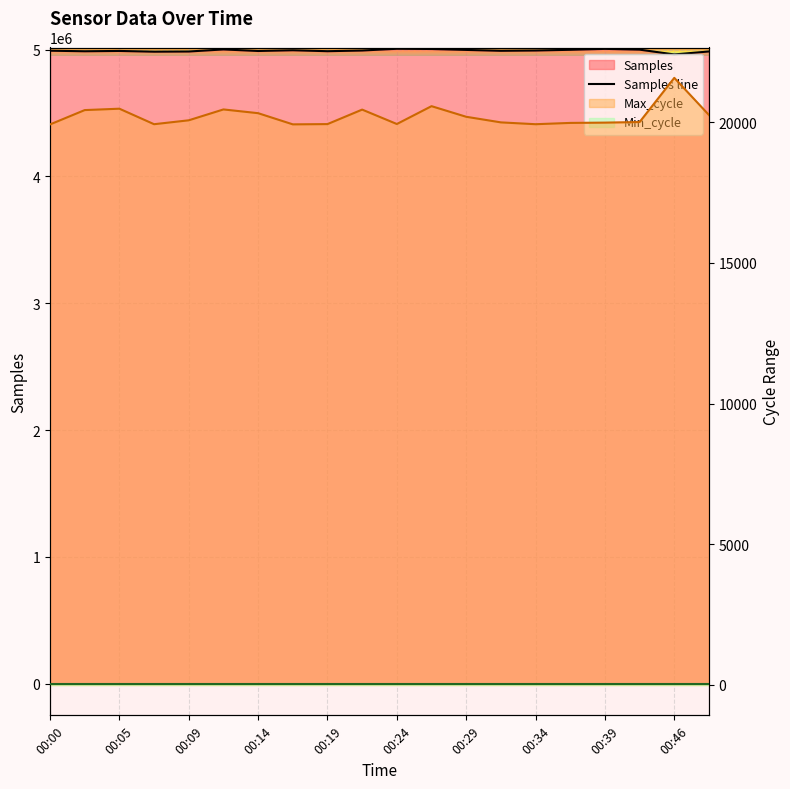

True or false: Min_cycle and Samples line intersect in this chart.

False